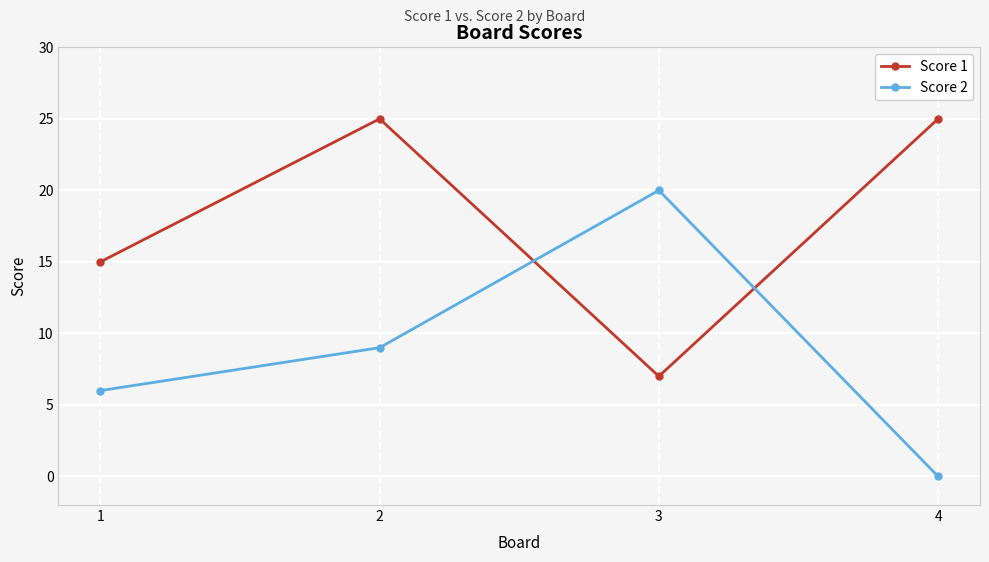

What is the greatest value displayed?

25